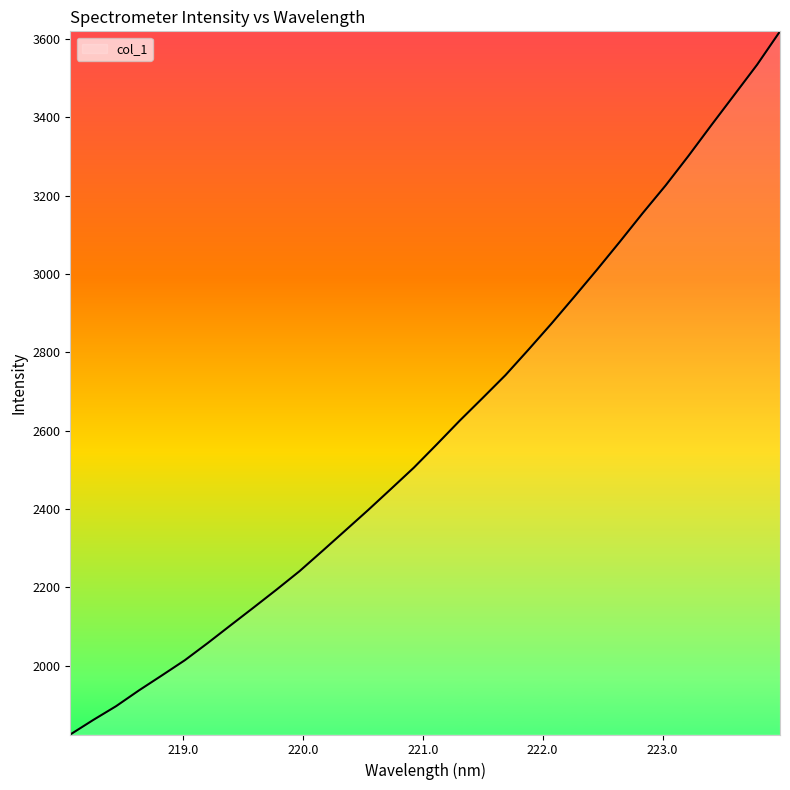

What is the minimum value shown in the chart?

1824.1